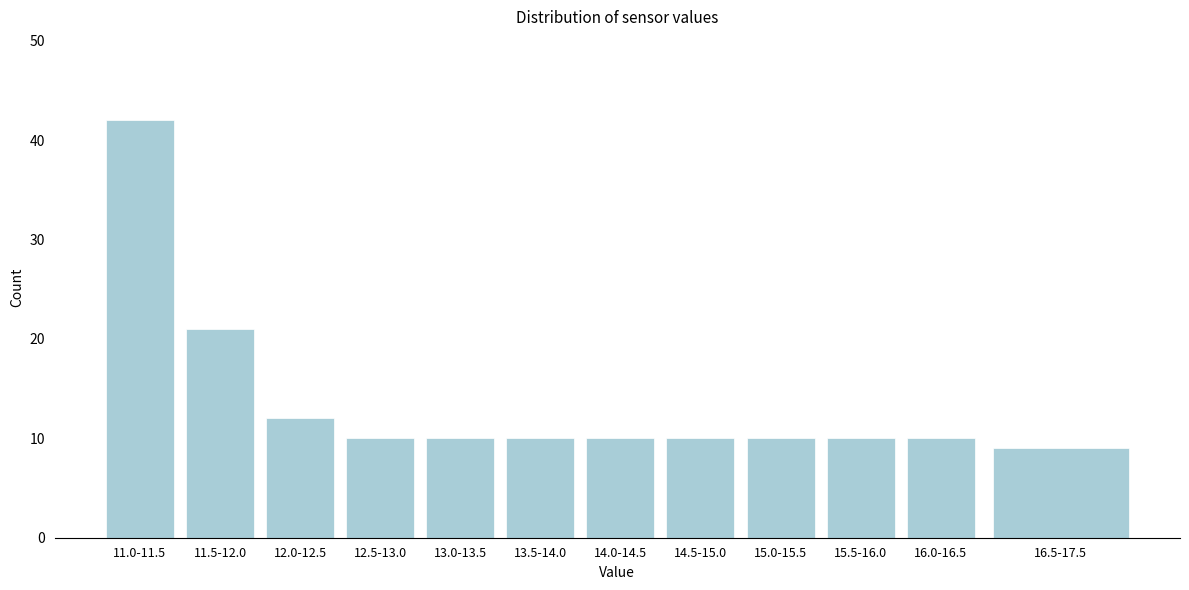

Reading left to right, list all the values displayed in this chart.

42	21	12	10	10	10	10	10	10	10	10	9